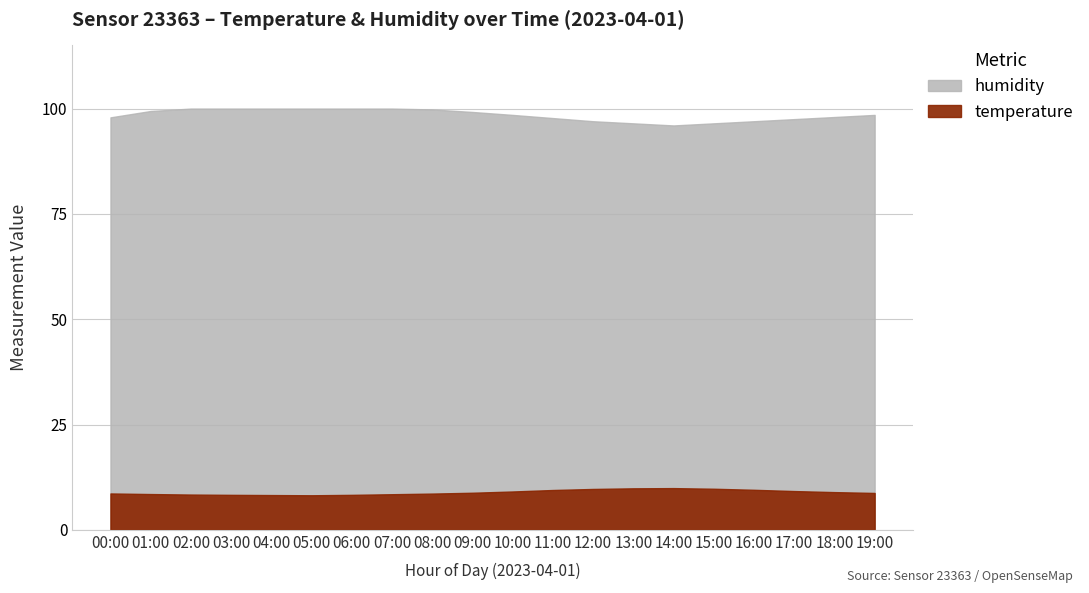

List the labels in order of temperature value, smallest first.

05:00, 04:00, 03:00, 06:00, 02:00, 07:00, 01:00, 08:00, 00:00, 19:00, 09:00, 18:00, 10:00, 17:00, 11:00, 16:00, 12:00, 15:00, 13:00, 14:00